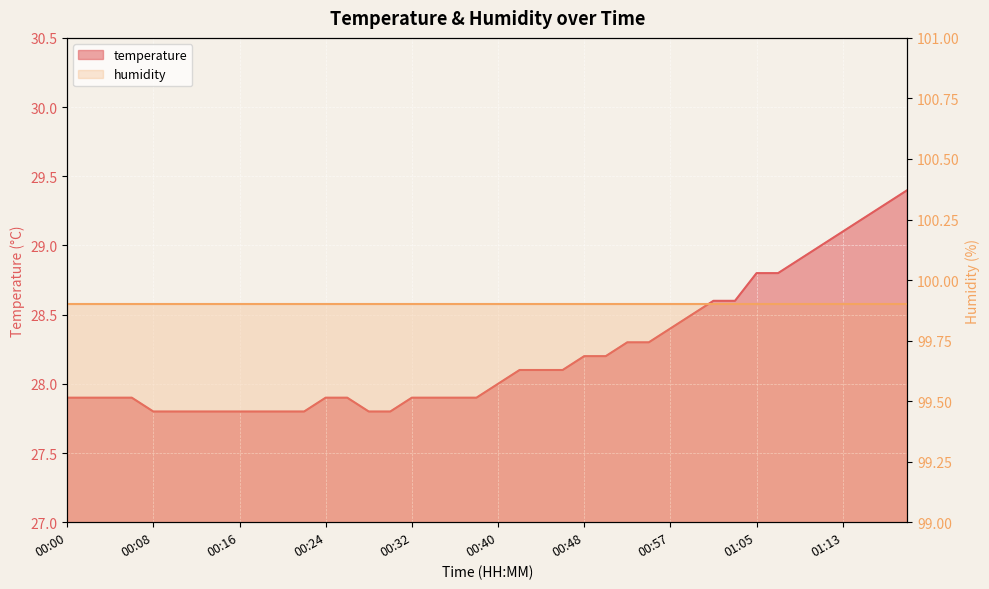

Reading left to right, what are all the values shown in this chart?

00:00=27.9	00:02=27.9	00:04=27.9	00:06=27.9	00:08=27.8	00:10=27.8	00:12=27.8	00:14=27.8	00:16=27.8	00:18=27.8	00:20=27.8	00:22=27.8	00:24=27.9	00:26=27.9	00:28=27.8	00:30=27.8	00:32=27.9	00:34=27.9	00:36=27.9	00:38=27.9	00:40=28.0	00:42=28.1	00:44=28.1	00:46=28.1	00:48=28.2	00:51=28.2	00:53=28.3	00:55=28.3	00:57=28.4	00:59=28.5	01:01=28.6	01:03=28.6	01:05=28.8	01:07=28.8	01:09=28.9	01:11=29.0	01:13=29.1	01:15=29.2	01:17=29.3	01:19=29.4